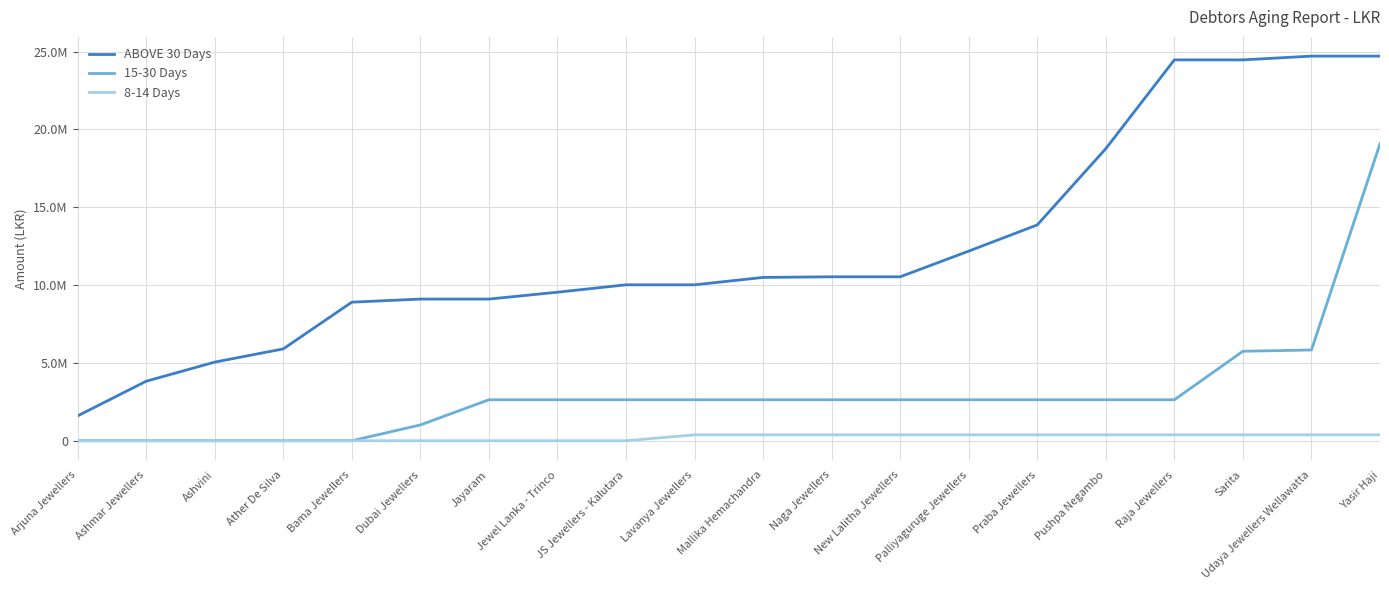

True or false: ABOVE 30 Days has a value of 2019556 at Ather De Silva.

False